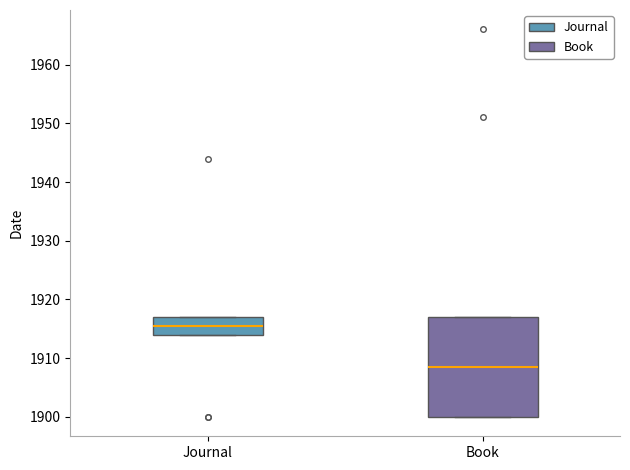

Which box is the tallest, from its lower edge to its upper edge?

Book